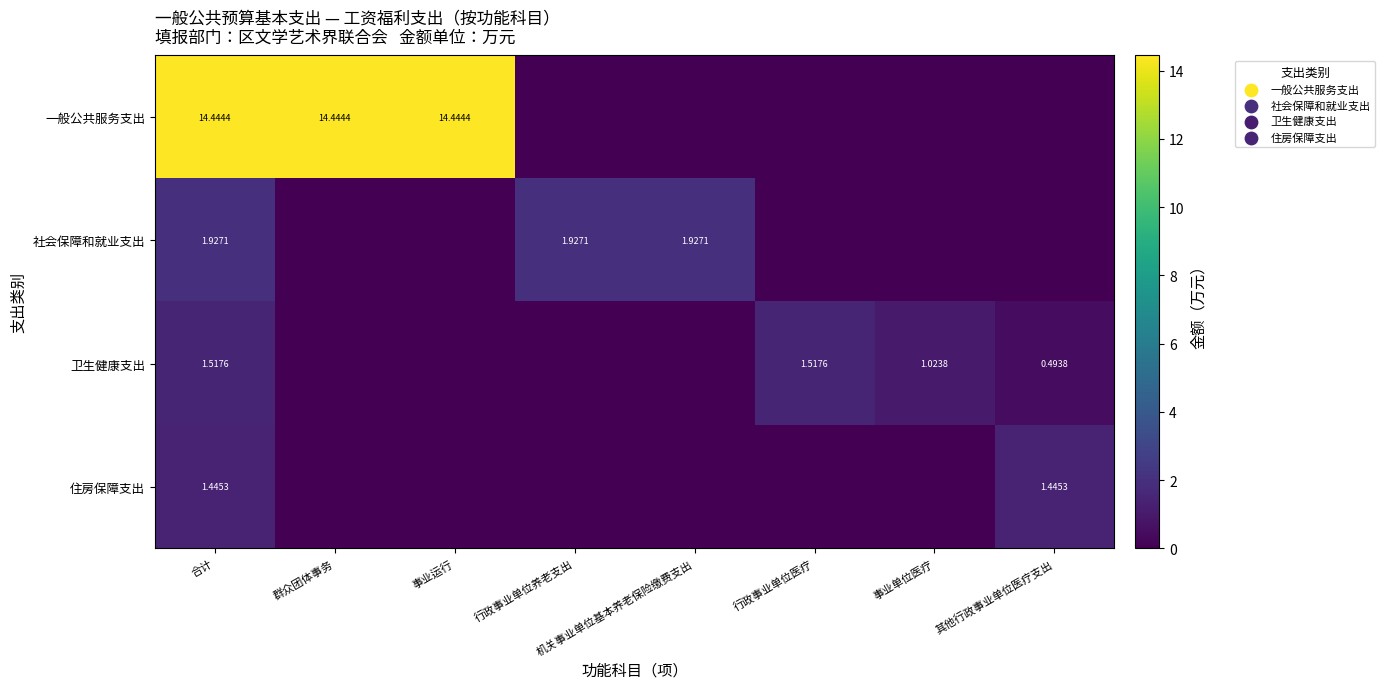

At which category is the sum across all series the highest?

合计